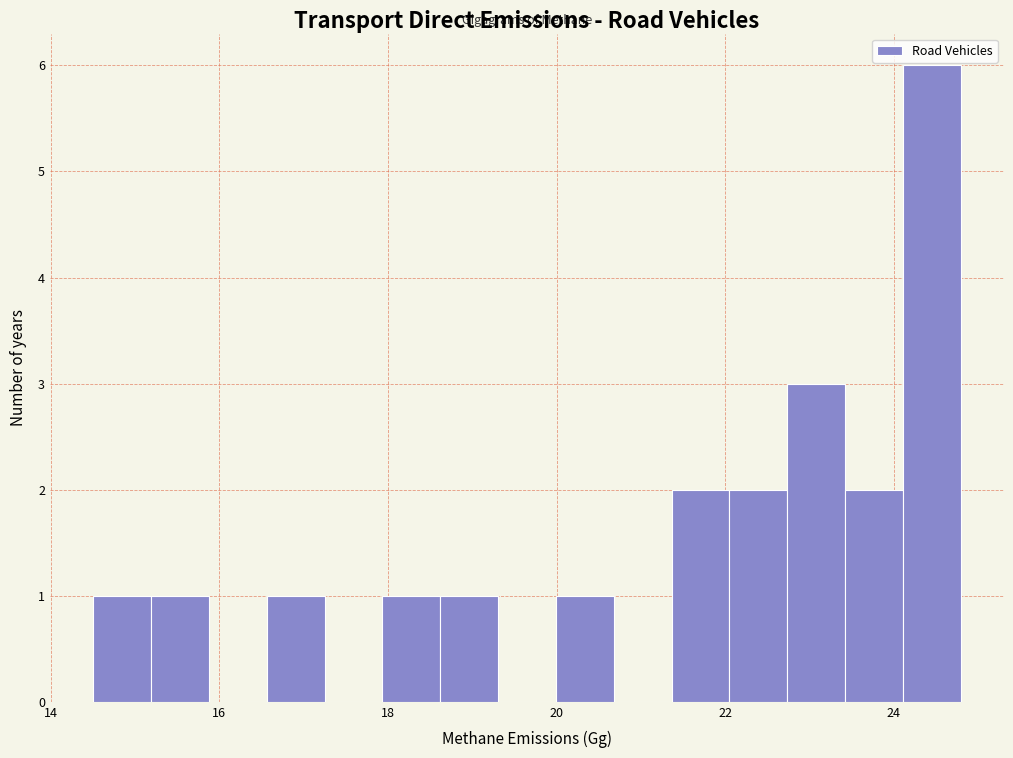

Around what value on the x-axis is the tallest bar? Give the approximate position of its centre, as read against the axis.

24.4